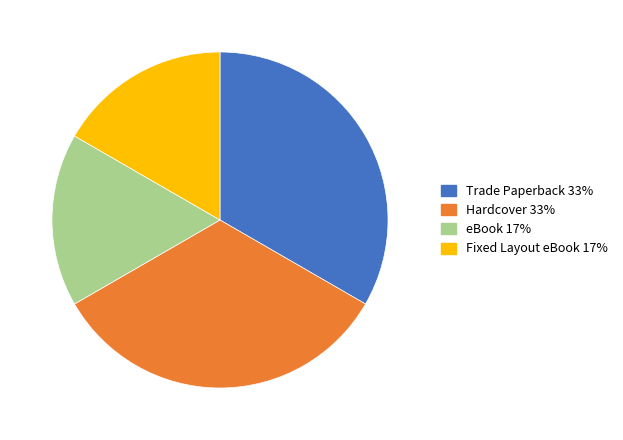

True or false: Fixed Layout eBook accounts for 23% of the total.

False